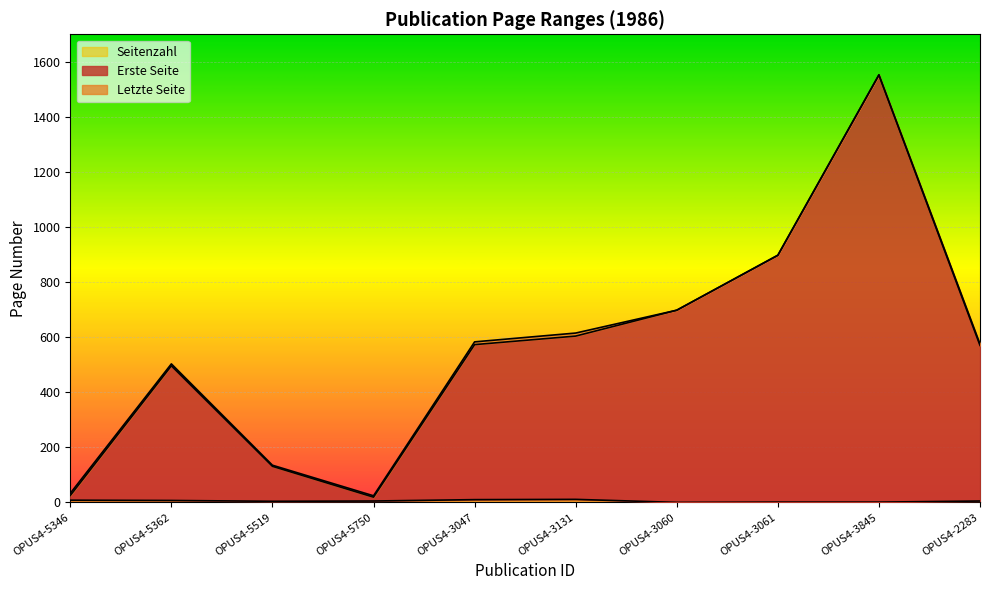

True or false: Erste Seite and Seitenzahl intersect in this chart.

False